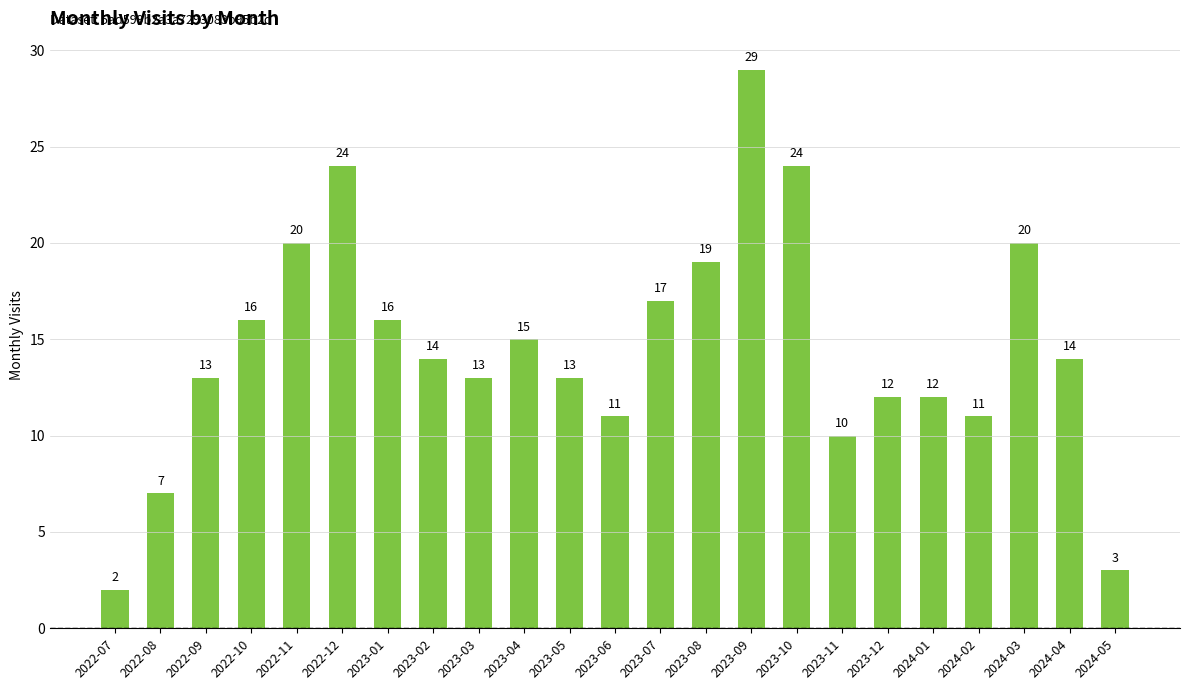

How many data points does each series have?

23